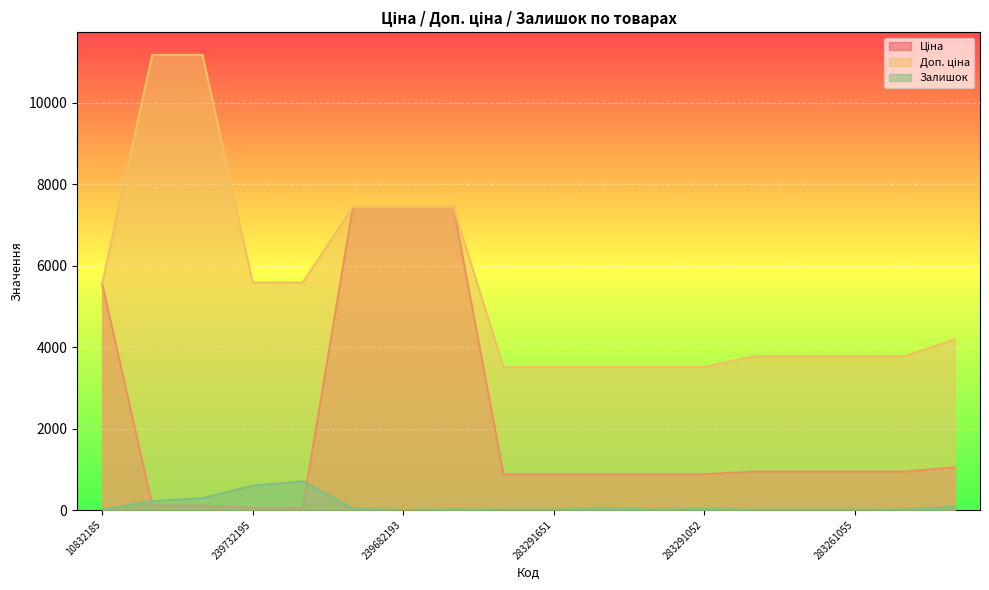

At 10832185, list the series in order from smallest to largest.

Залишок, Ціна, Доп. ціна